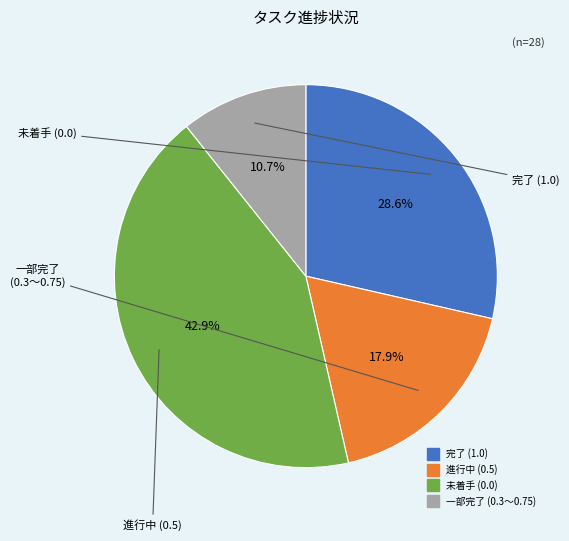

Is there a majority slice in this chart?

No